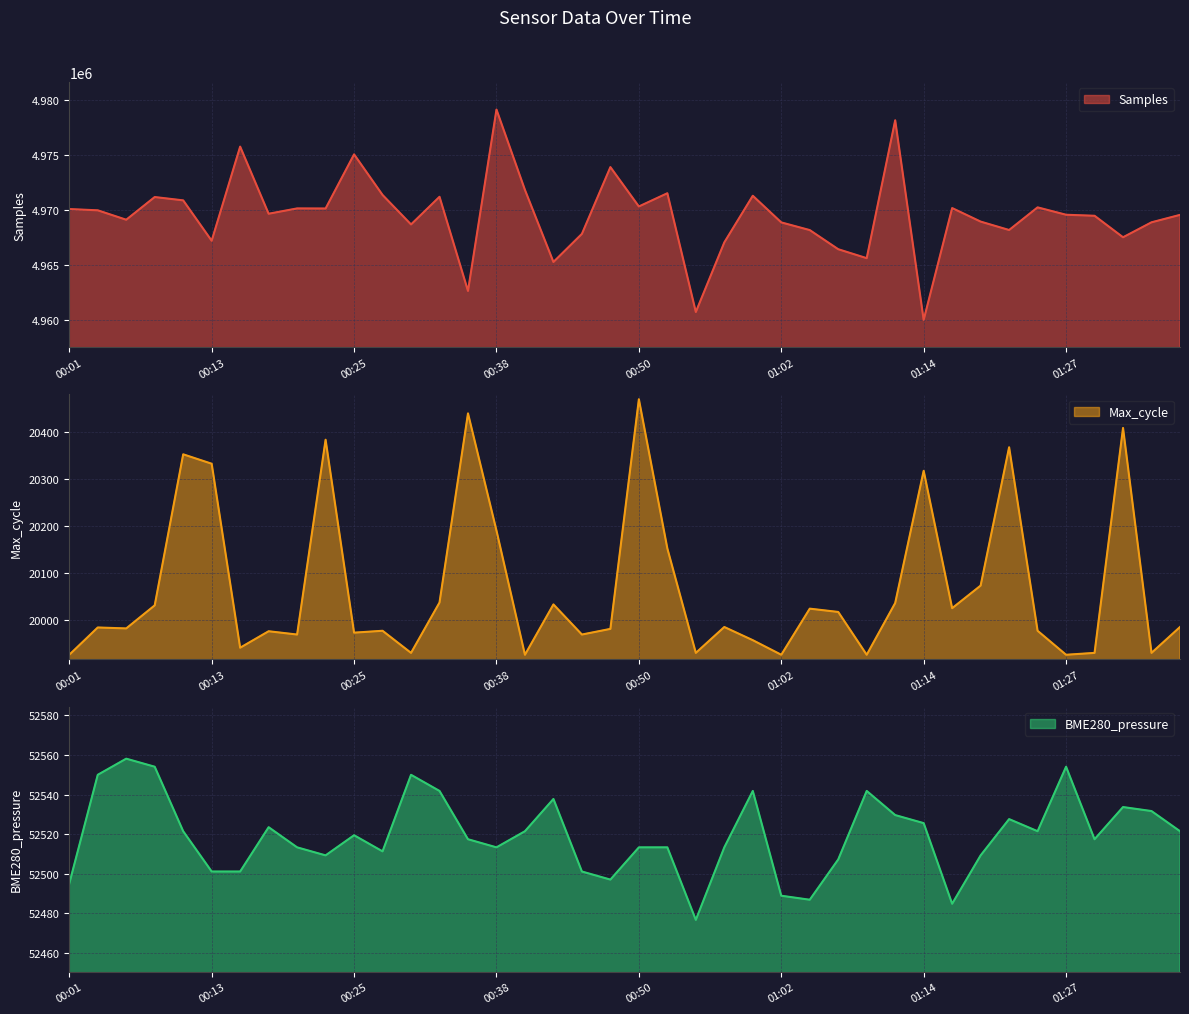

What is the sum of all Max_cycle values?

802691